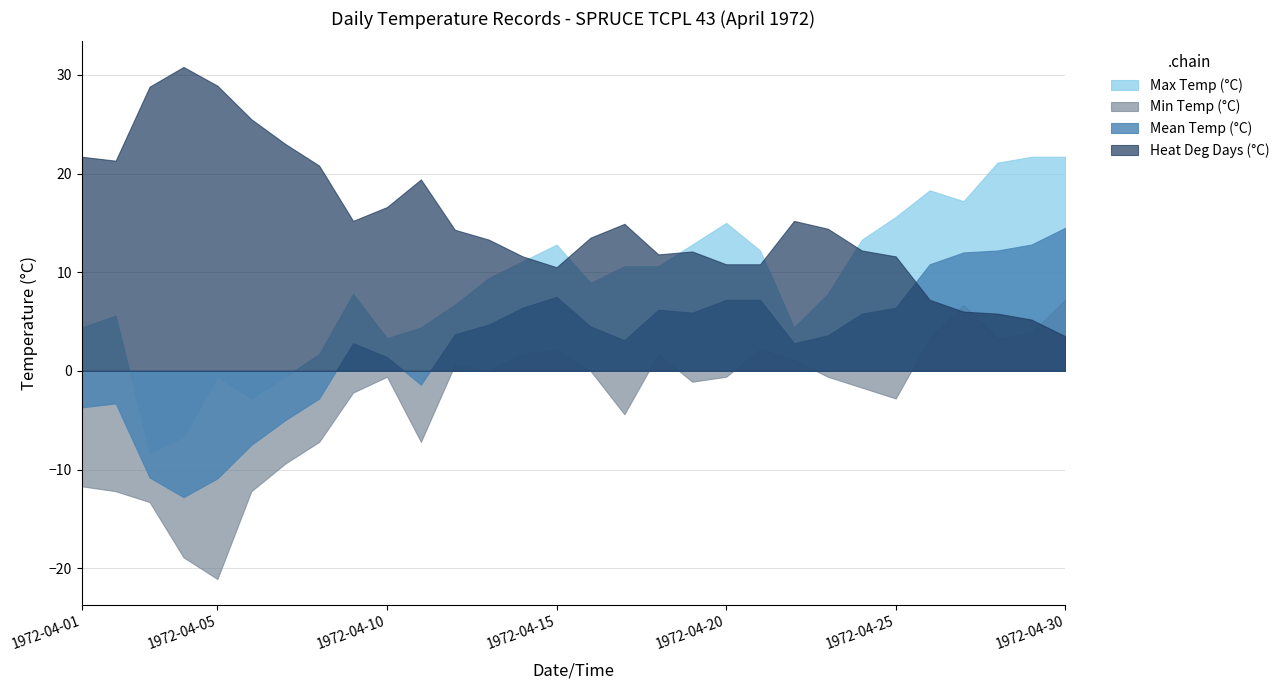

The Mean Temp (°C) series shows 0.6 at 1972-04-10. True or false?

False